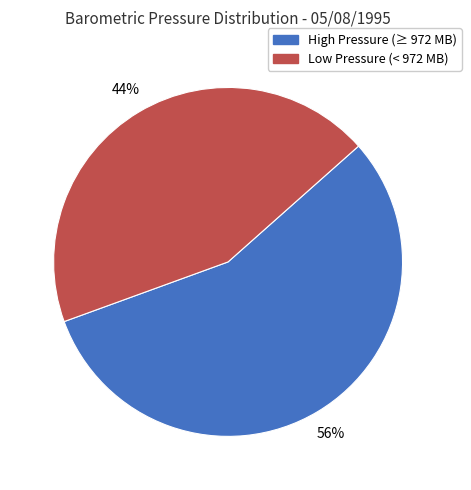

How many segments does this pie chart have?

2